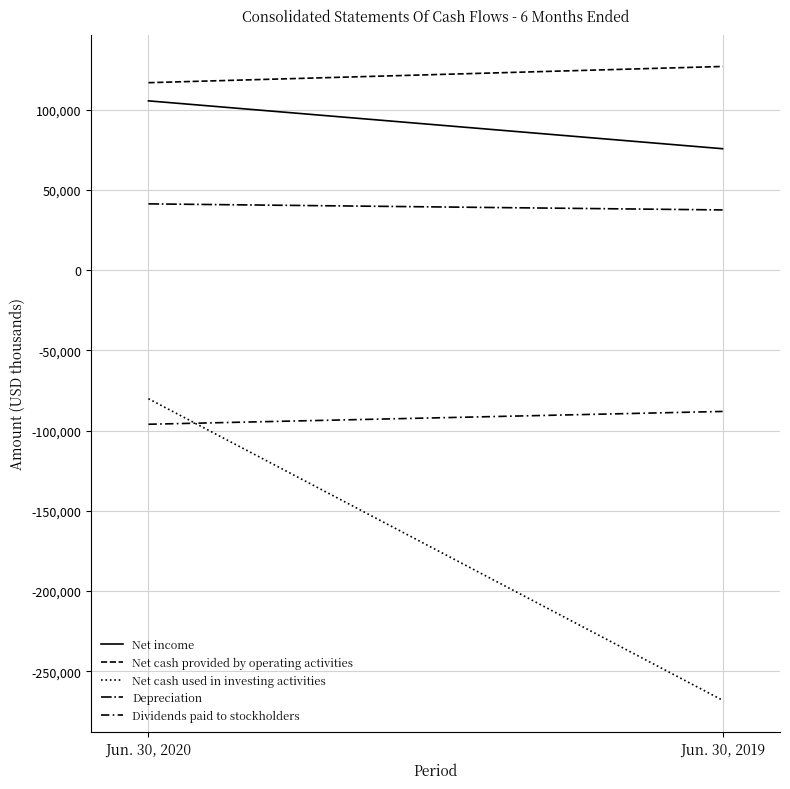

At which category does the chart reach its minimum across all series?

Jun. 30, 2019